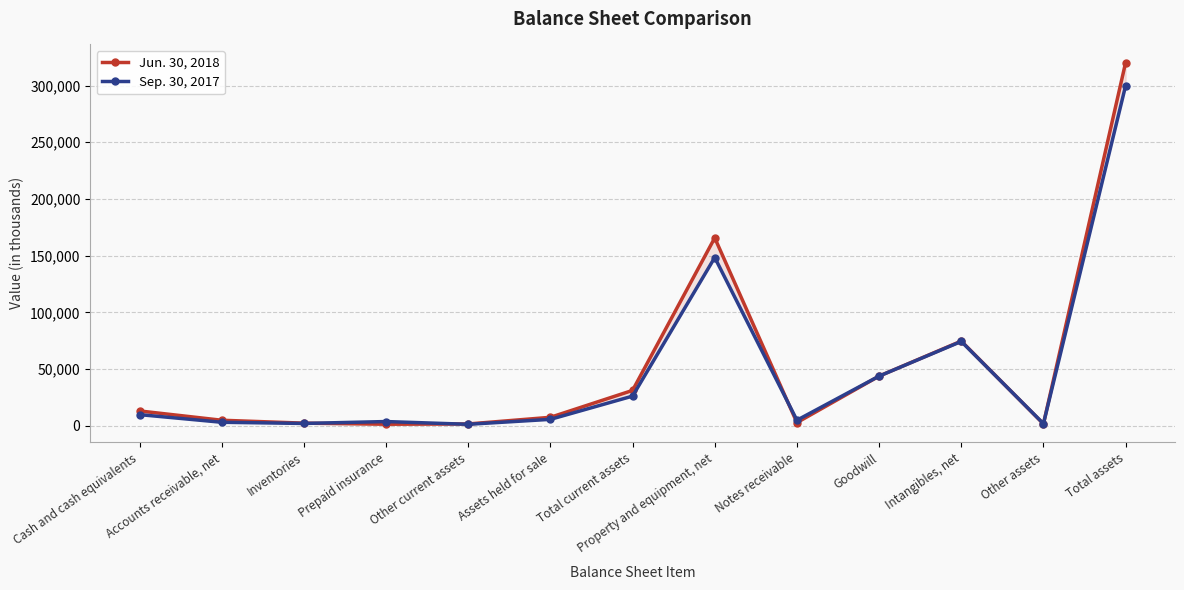

What is the total value across all series at Notes receivable?

7896